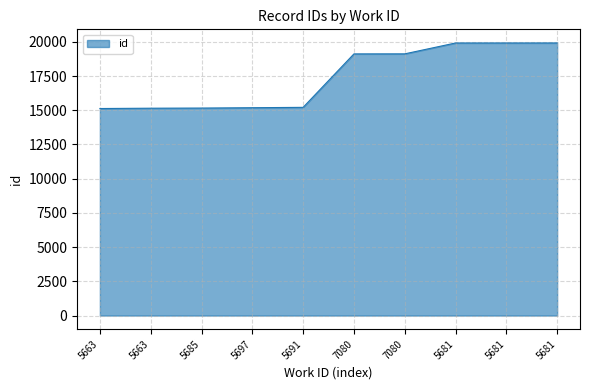

How many values are below 19118?

5